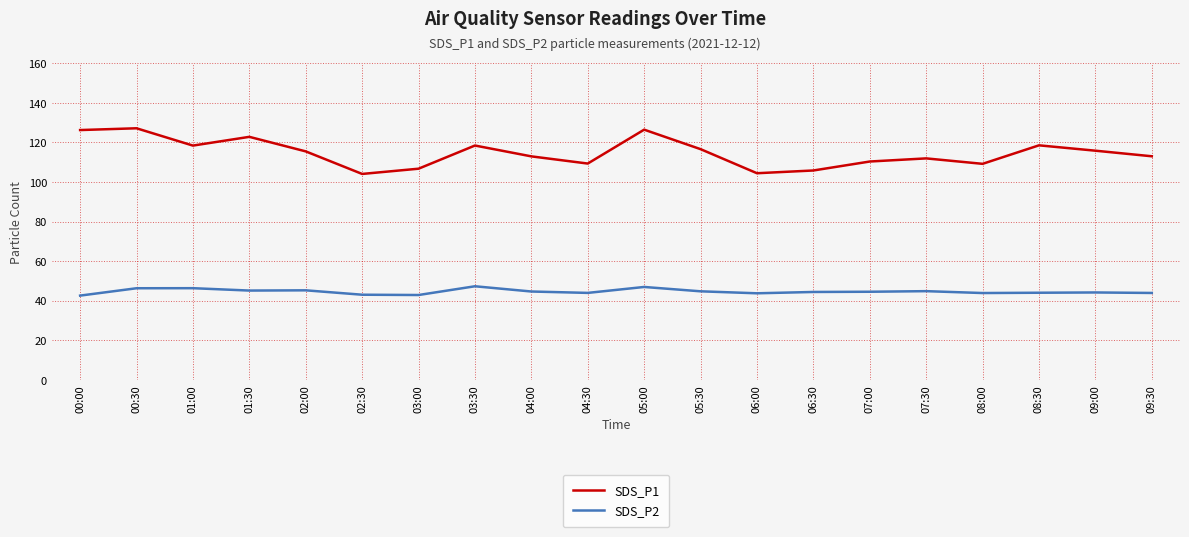

True or false: SDS_P2 and SDS_P1 cross at least once.

False